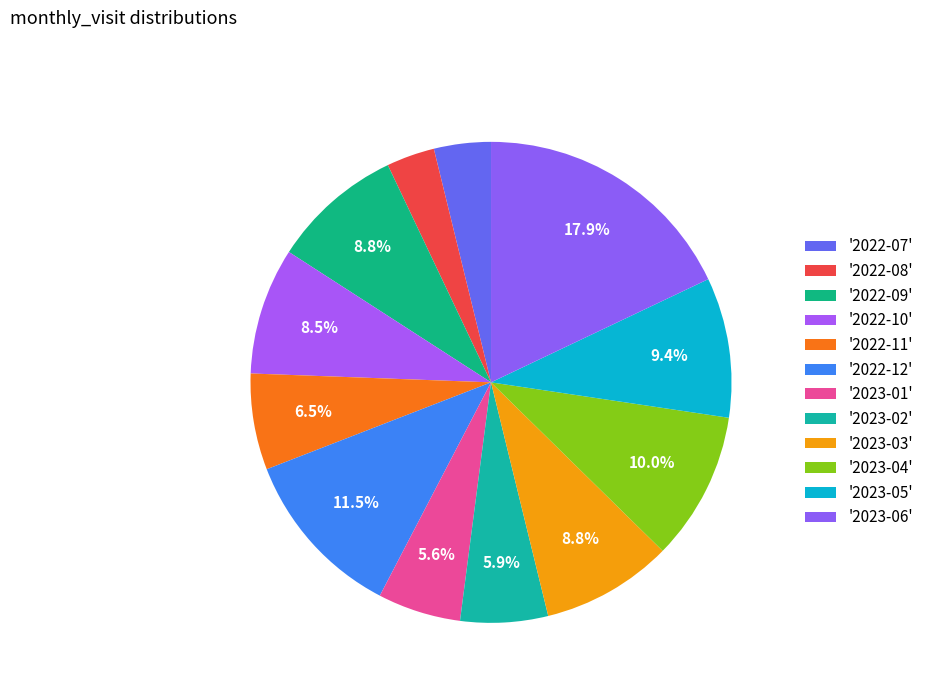

Count the number of slices in the pie.

12